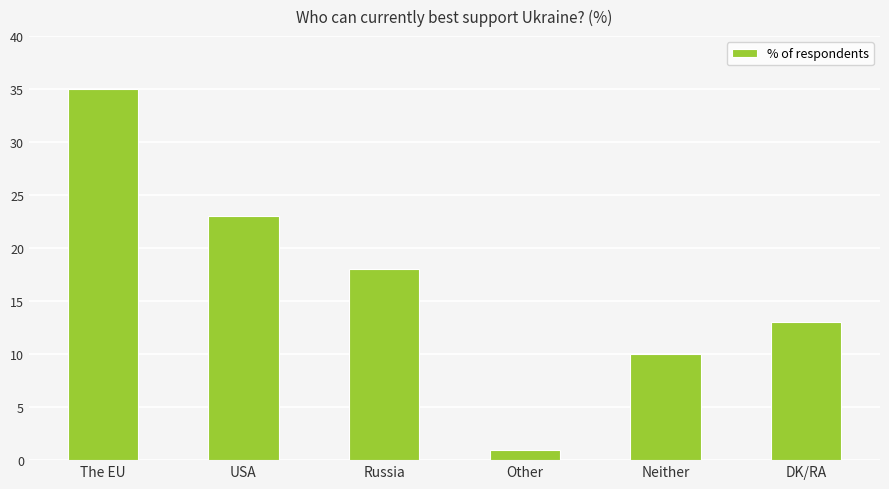

Are the bars horizontal?

No